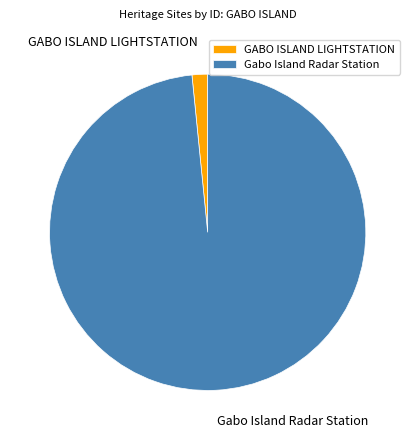

What is the largest slice in the pie chart?

Gabo Island Radar Station